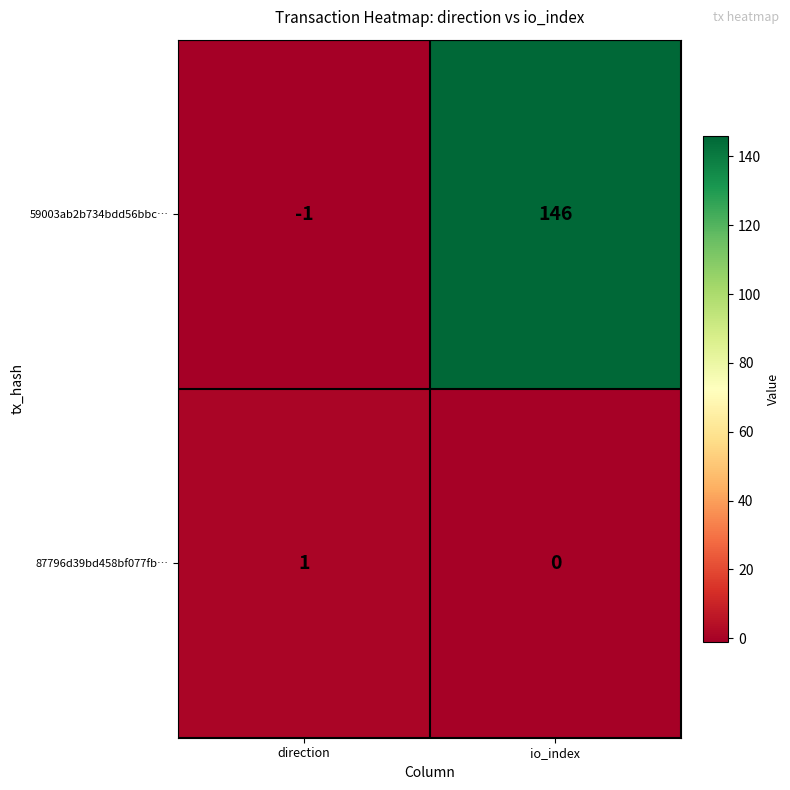

Which label corresponds to the smallest value in the chart?

direction